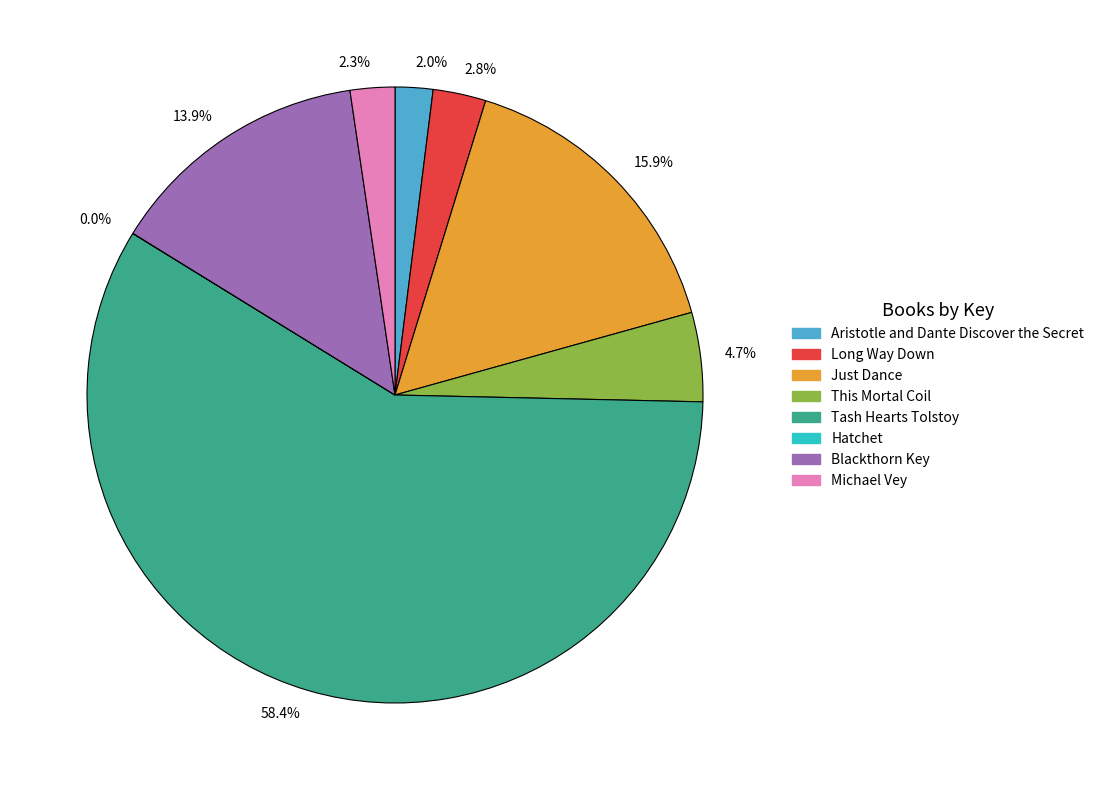

Approximately how many times larger is the value at 15.9% compared to 2.0%?

8.0